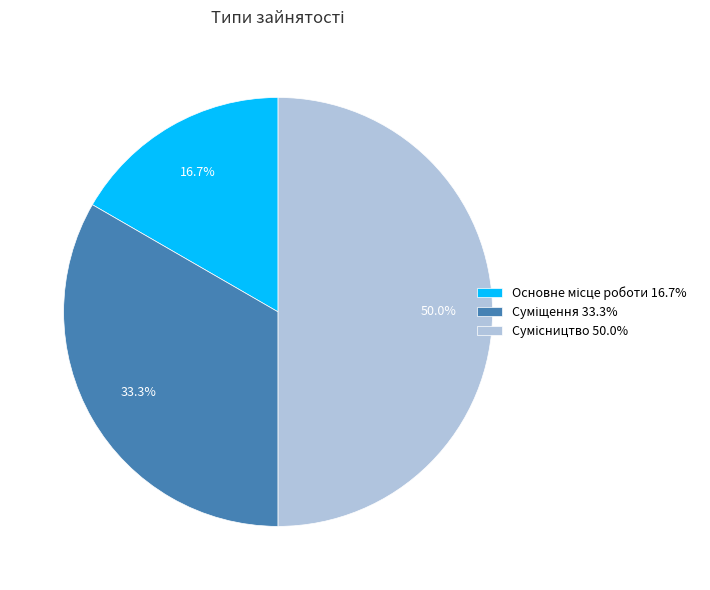

How many segments does this pie chart have?

3